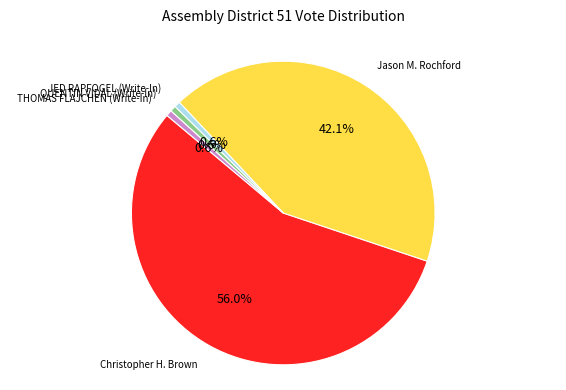

Does any single category account for the majority?

Yes